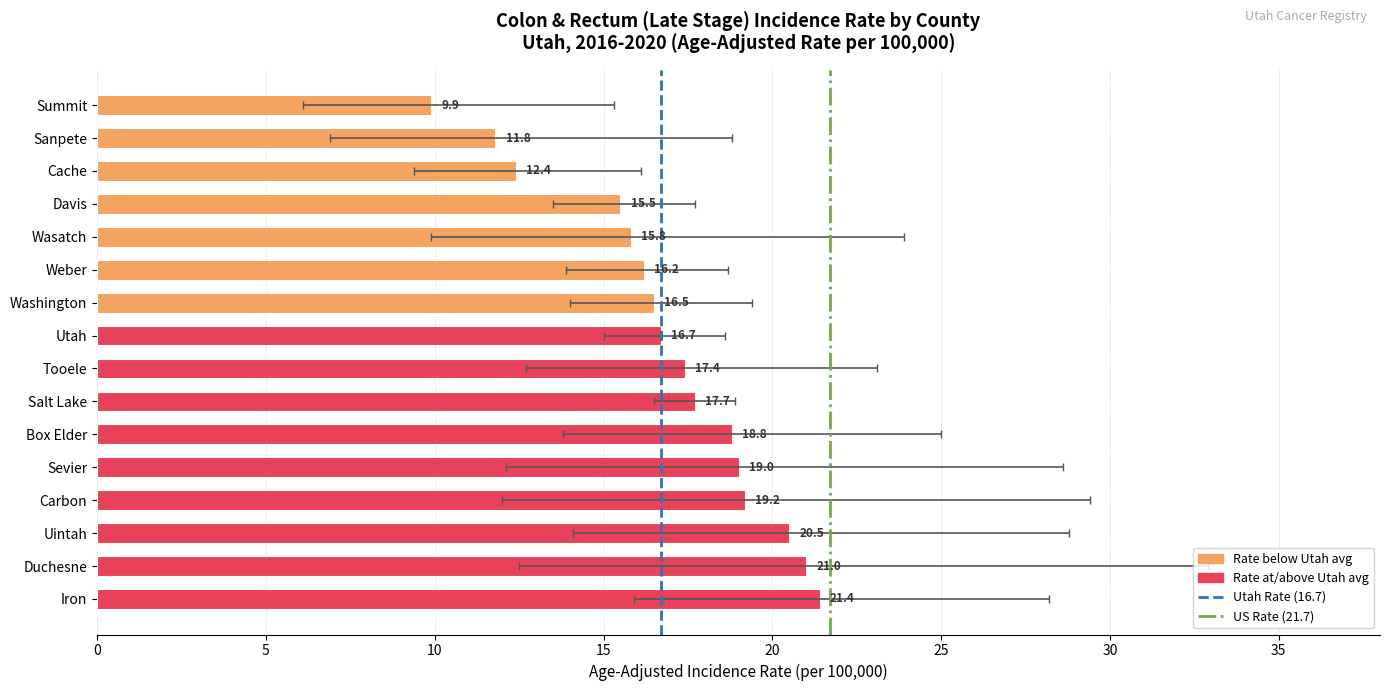

Reading left to right, extract all data points from this chart.

Age-Adjusted Incidence Rate: Summit=9.9	Sanpete=11.8	Cache=12.4	Davis=15.5	Wasatch=15.8	Weber=16.2	Washington=16.5	Utah=16.7	Tooele=17.4	Salt Lake=17.7	Box Elder=18.8	Sevier=19.0	Carbon=19.2	Uintah=20.5	Duchesne=21.0	Iron=21.4
Lower 95% CI: Summit=6.1	Sanpete=6.9	Cache=9.4	Davis=13.5	Wasatch=9.9	Weber=13.9	Washington=14.0	Utah=15.0	Tooele=12.7	Salt Lake=16.5	Box Elder=13.8	Sevier=12.1	Carbon=12.0	Uintah=14.1	Duchesne=12.5	Iron=15.9
Upper 95% CI: Summit=15.3	Sanpete=18.8	Cache=16.1	Davis=17.7	Wasatch=23.9	Weber=18.7	Washington=19.4	Utah=18.6	Tooele=23.1	Salt Lake=18.9	Box Elder=25.0	Sevier=28.6	Carbon=29.4	Uintah=28.8	Duchesne=32.9	Iron=28.2